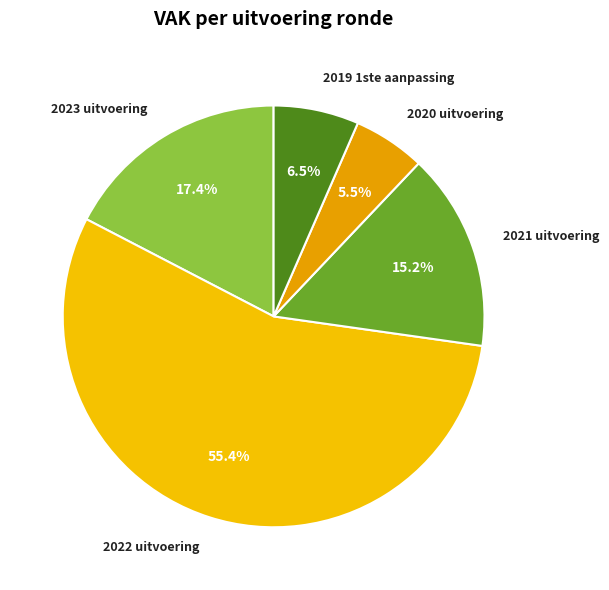

To the nearest percent, what is the average slice percentage?

20%